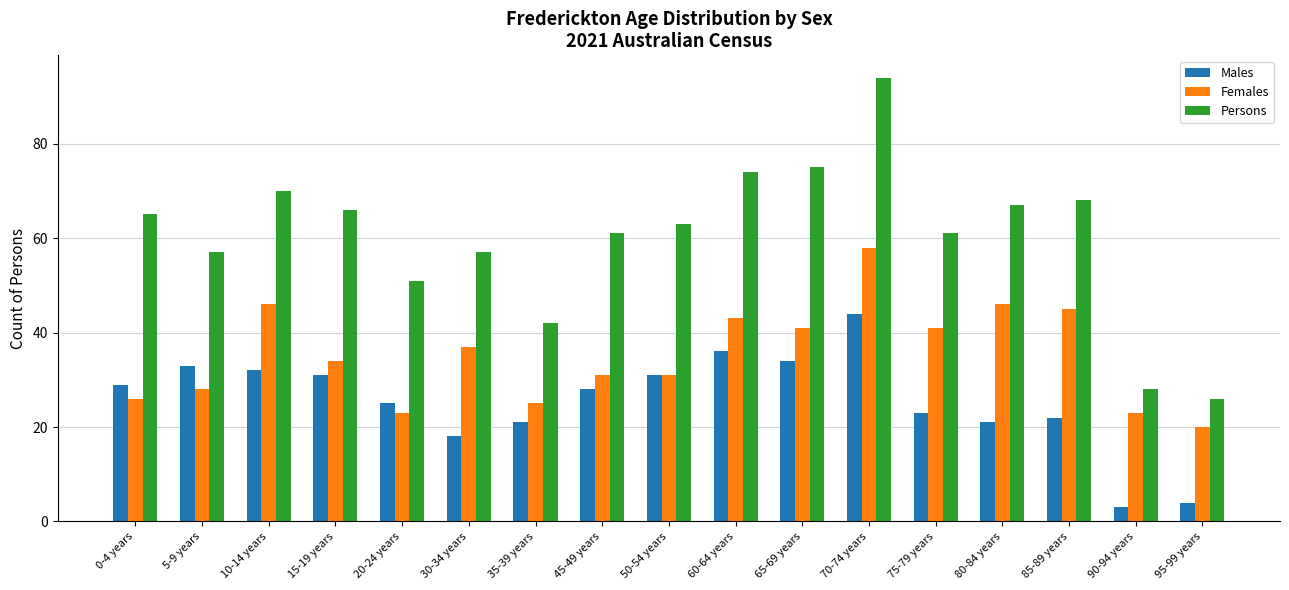

At which category is the sum across all series the highest?

70-74 years